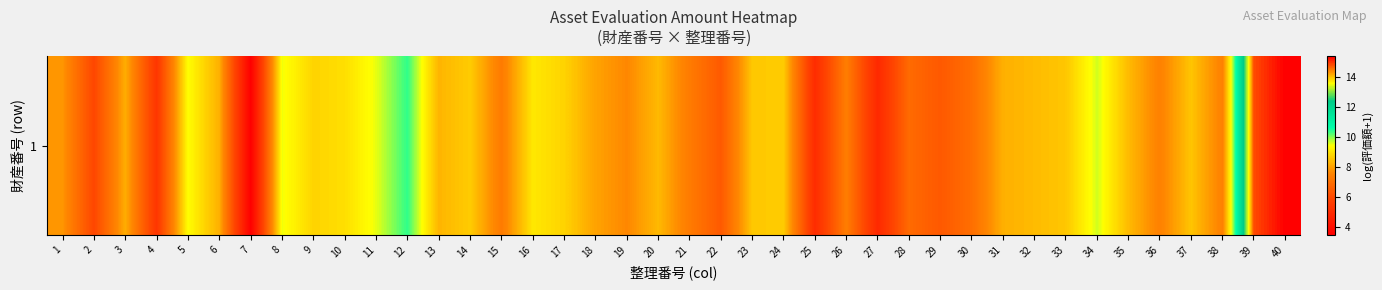

What is the change in value from 25 to 26?

+2.4